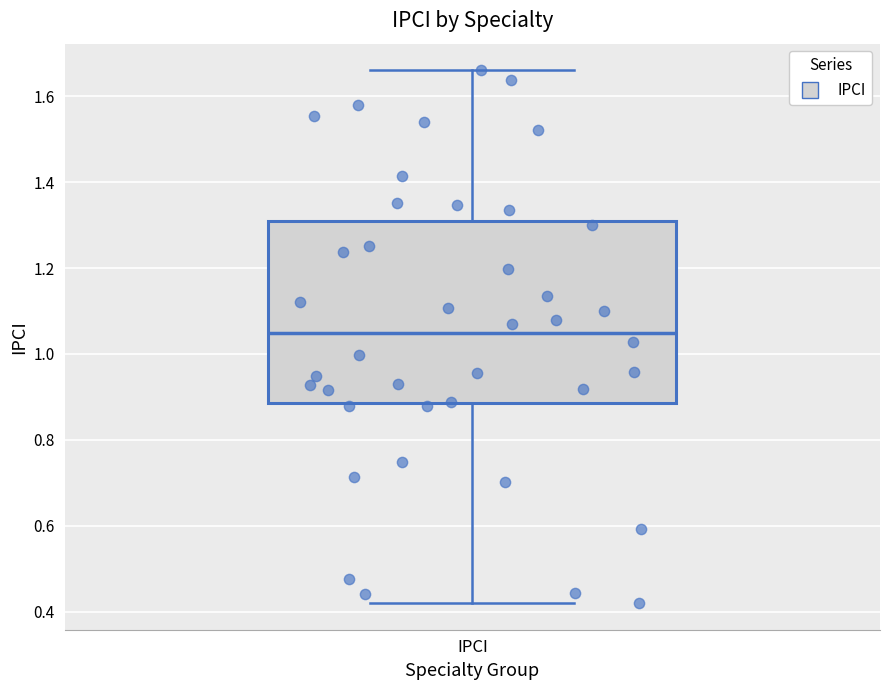

Transcribe this box plot: give where the median line is, the range the box spans, and where the two whiskers end, as read against the y-axis. The values are not printed on the chart, so give them approximately, as read against the axis.

median 1.04, box 0.88 to 1.30, whiskers 0.42 to 1.66